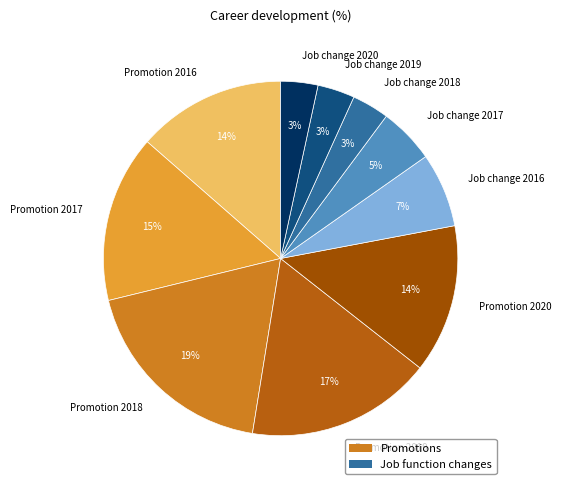

True or false: Job change 2016 accounts for 7% of the total.

True